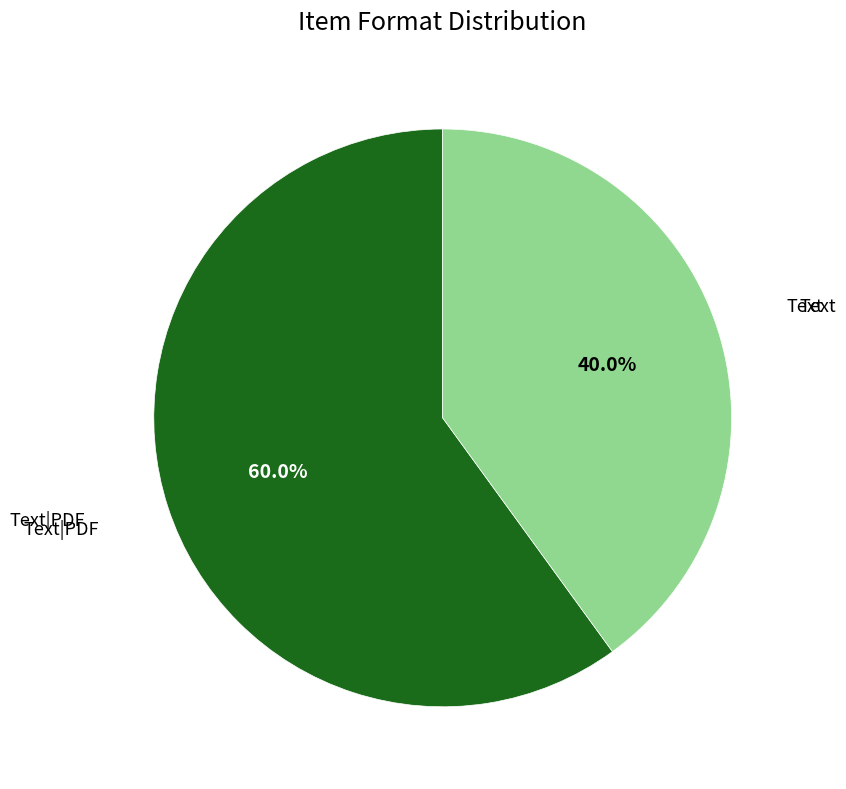

Is there any slice that represents more than half of the pie?

Yes